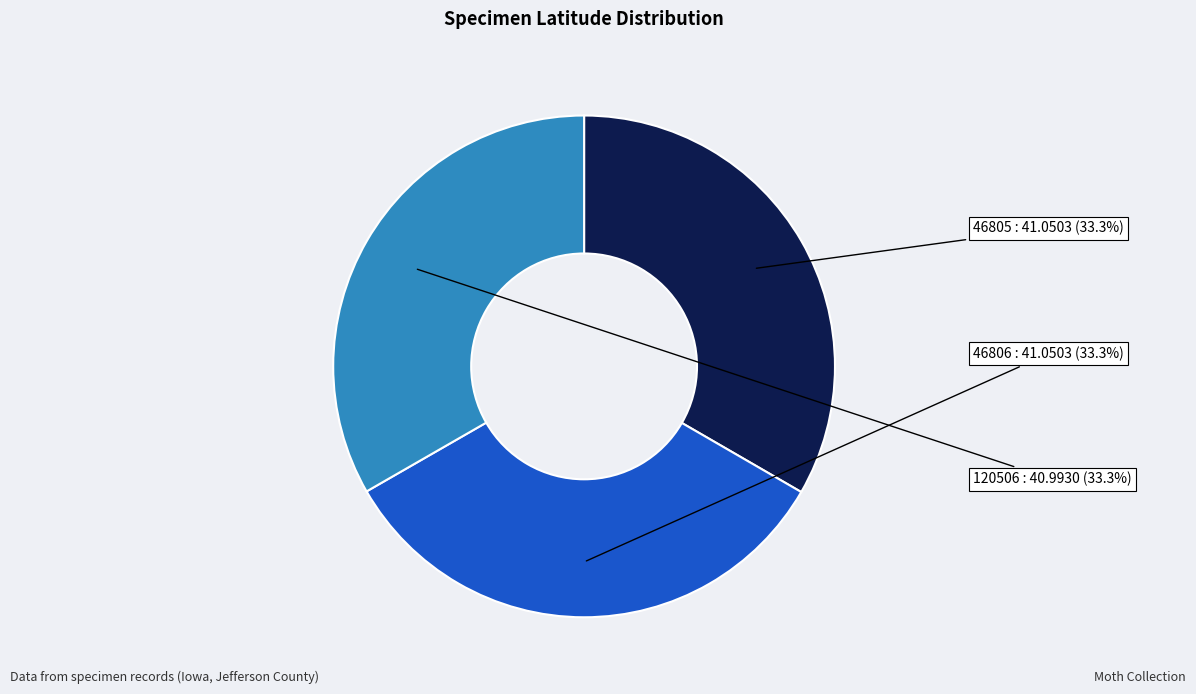

Is there a majority slice in this chart?

No